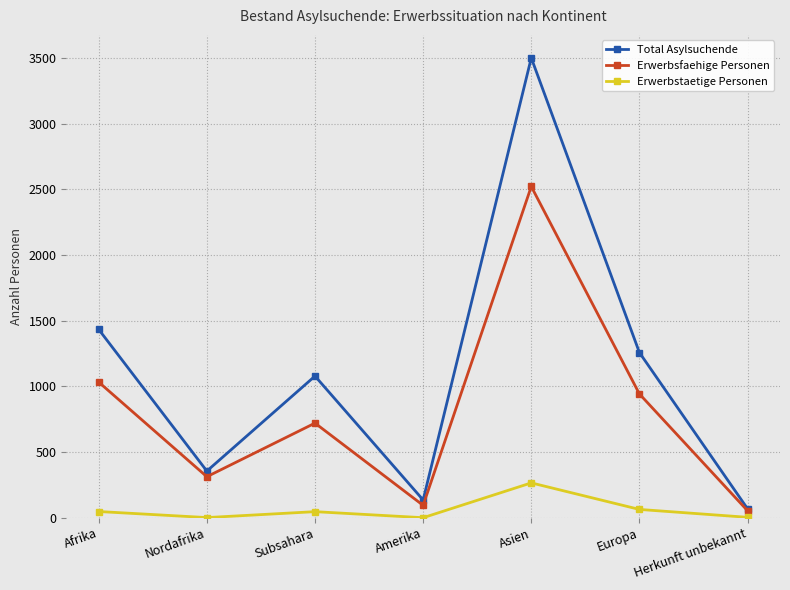

At Asien, list the series in order from smallest to largest.

Erwerbstaetige Personen, Erwerbsfaehige Personen, Total Asylsuchende